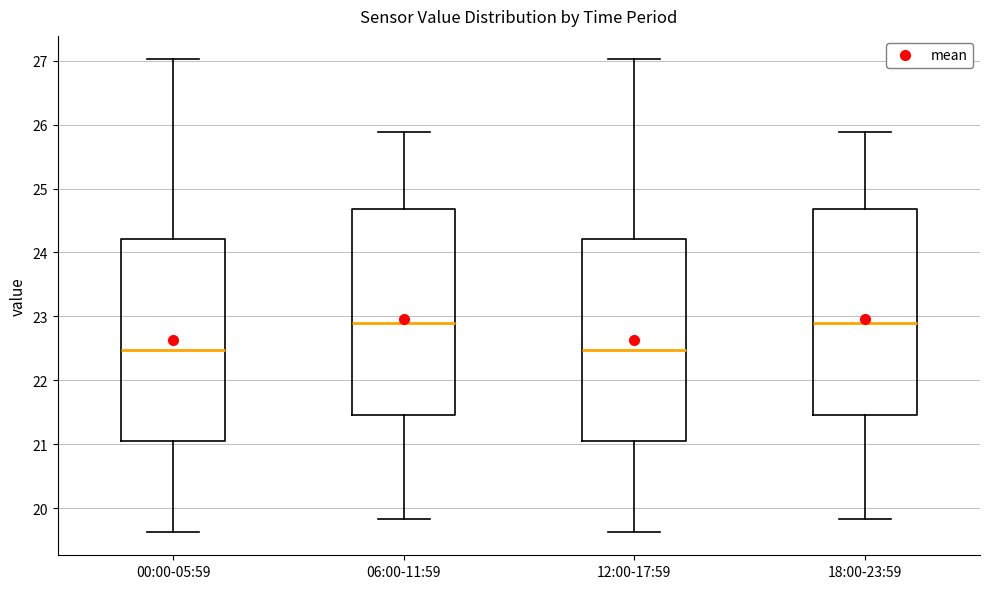

Where is the upper edge of the box for 06:00-11:59 on the y-axis? The values are not printed on the chart, so give them approximately, as read against the axis.

24.7